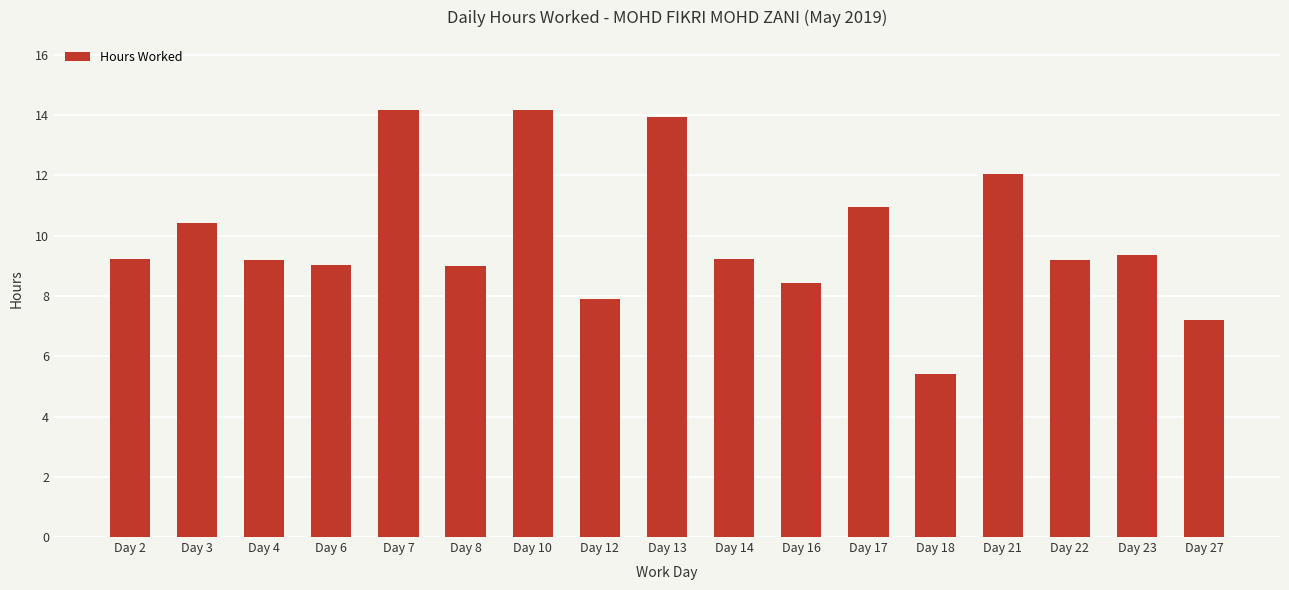

What value does the data have at Day 6?

9.0